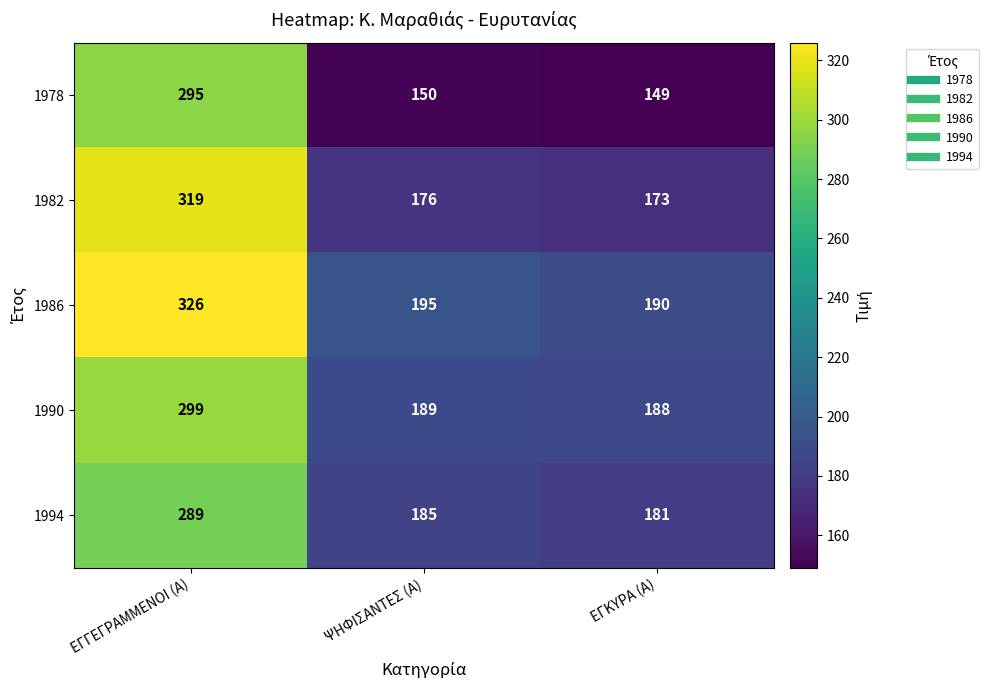

What is the difference between the maximum and second lowest values in the 1994 series?

104